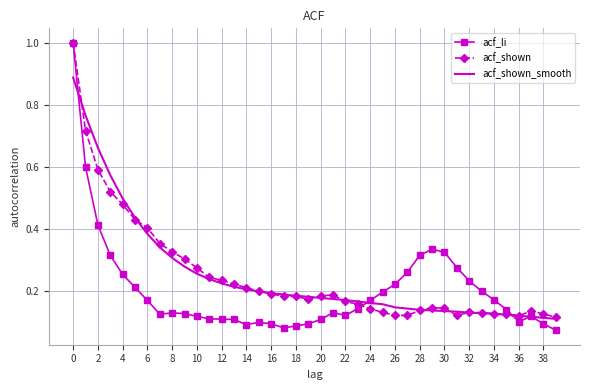

Which series has the widest spread of values?

acf_li